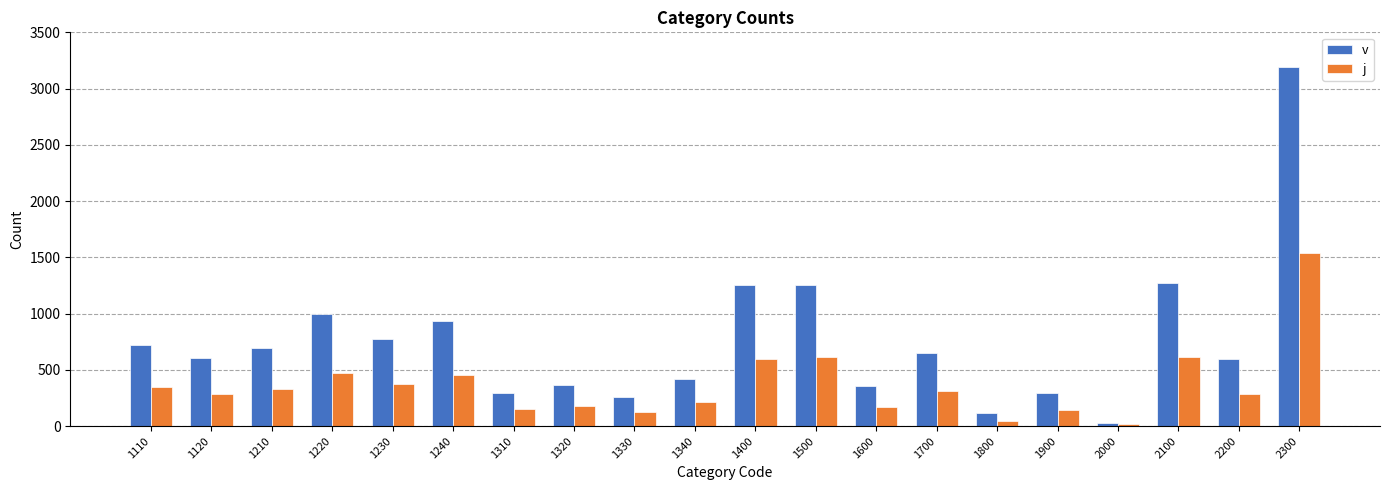

What are all the series names shown in the legend?

v, j